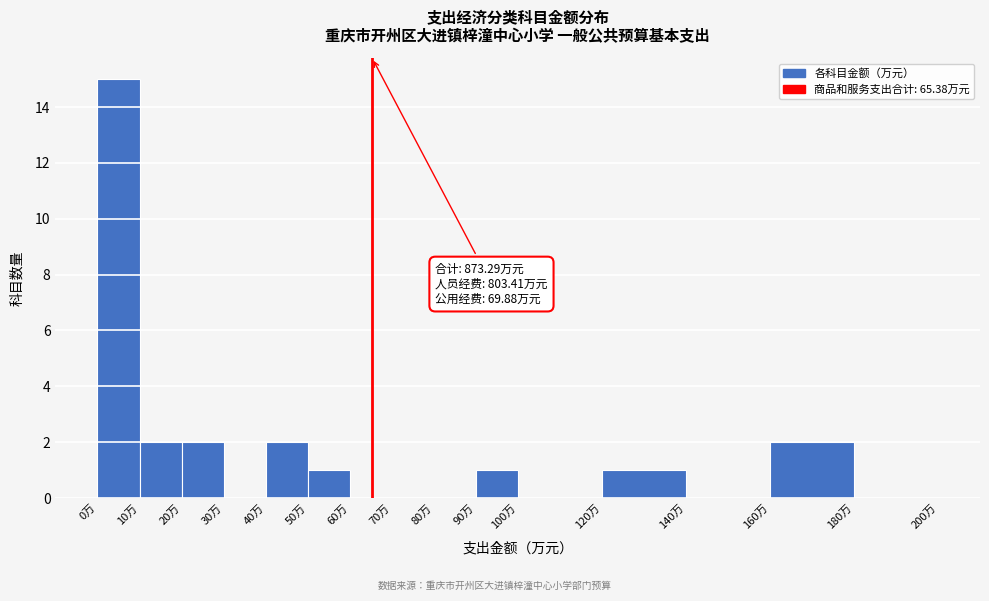

Over which range of the x-axis is the bar tallest?

0 to 10